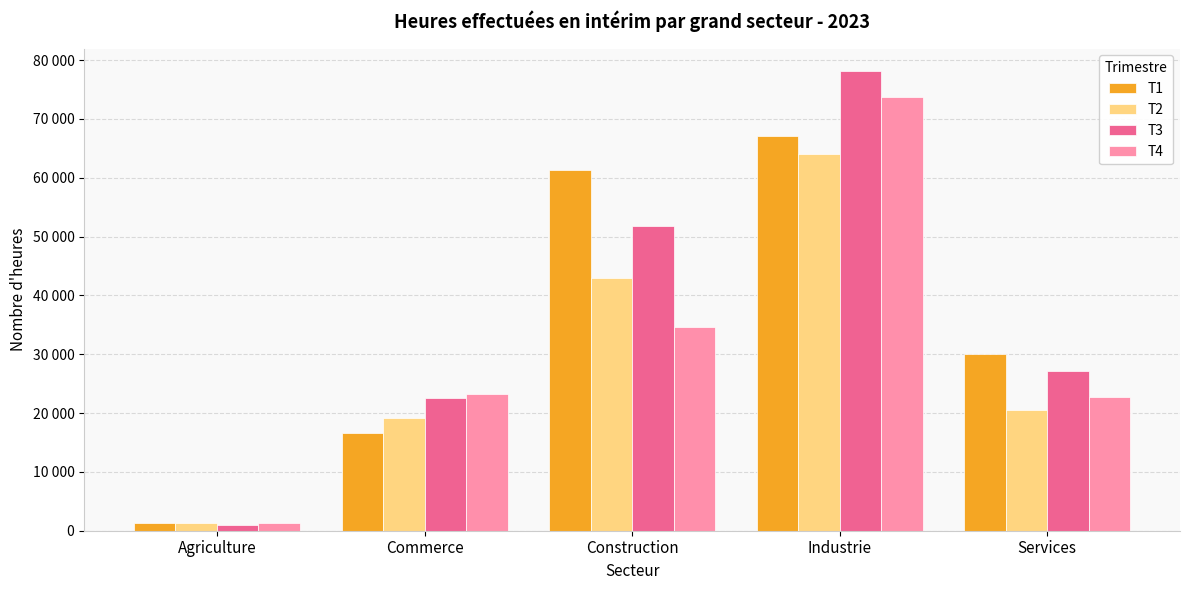

True or false: T4 has a value of 1902 at Agriculture.

False